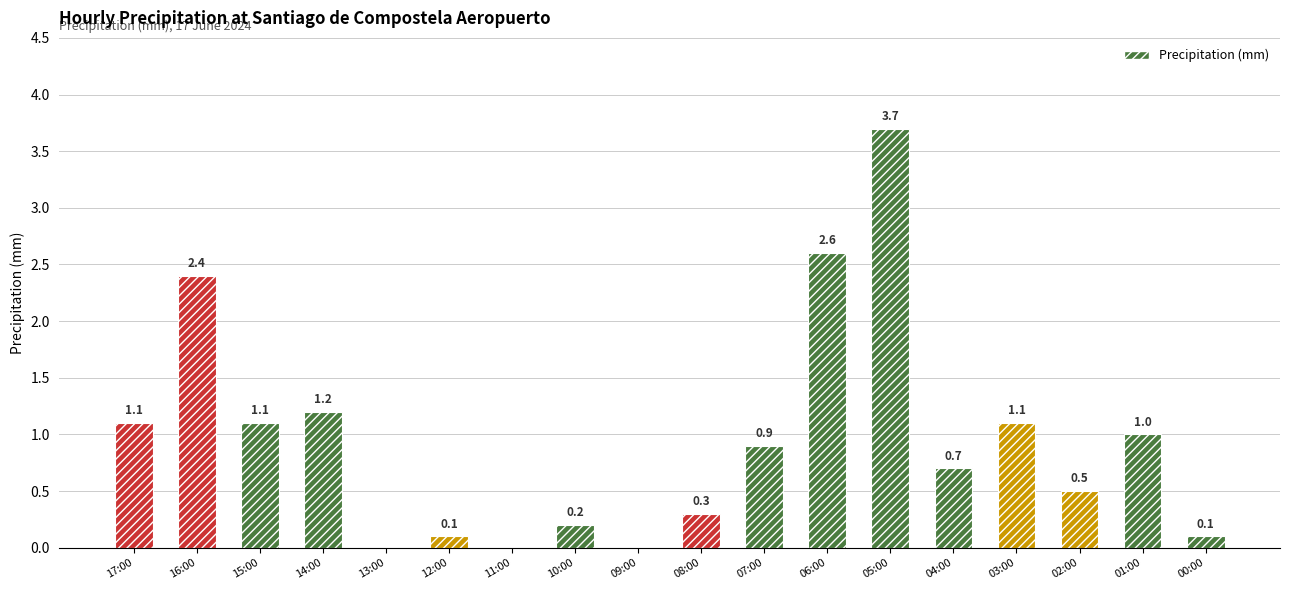

What is the sum of the values at 05:00 and 02:00?

4.2